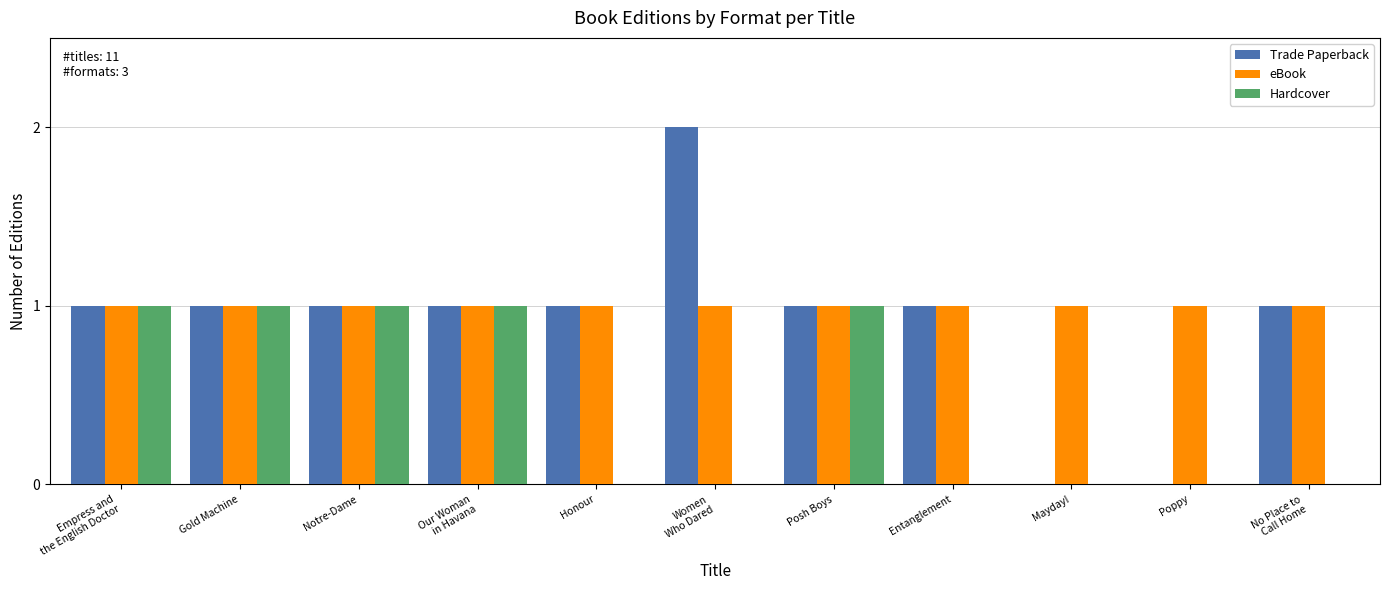

True or false: eBook has a value of 1 at Entanglement.

True